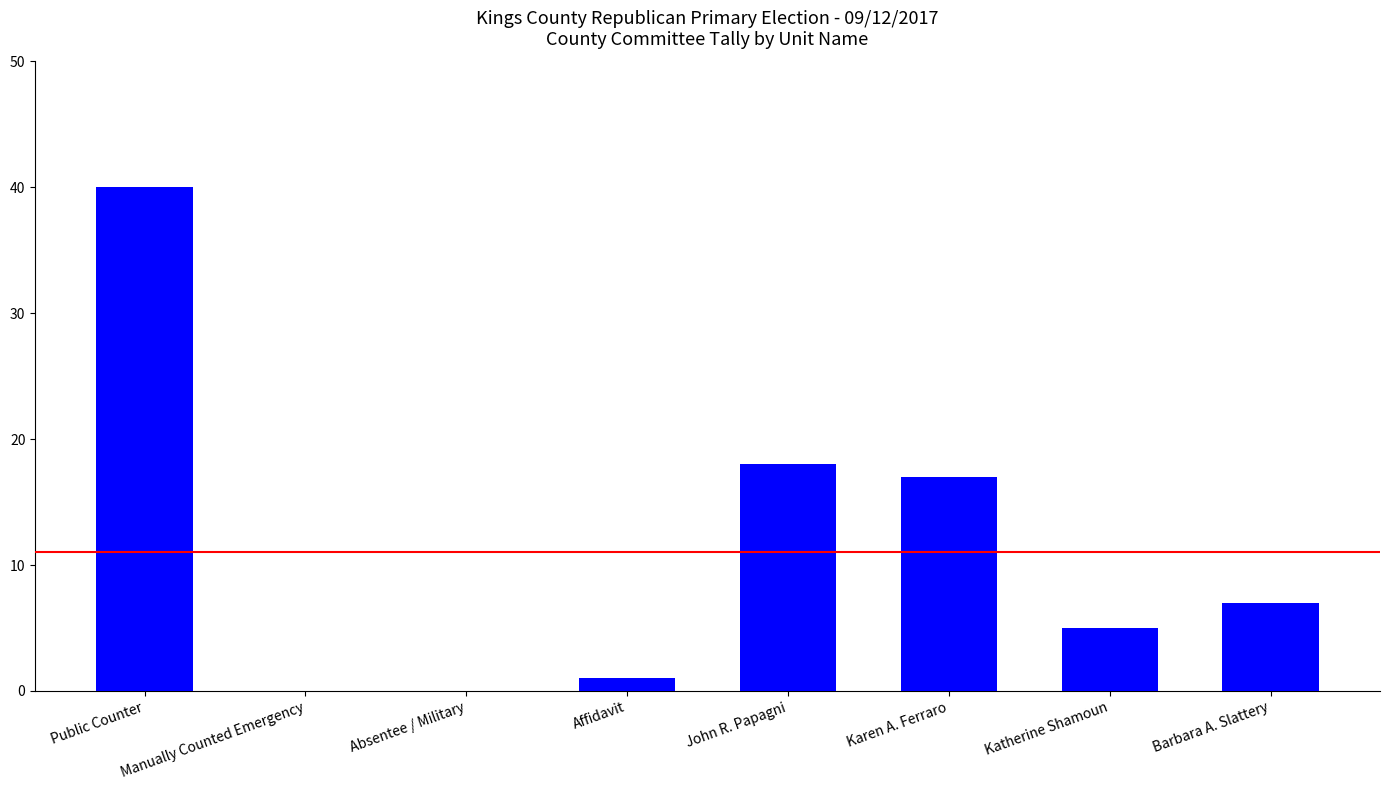

Where is the data nearest to the value 20?

John R. Papagni